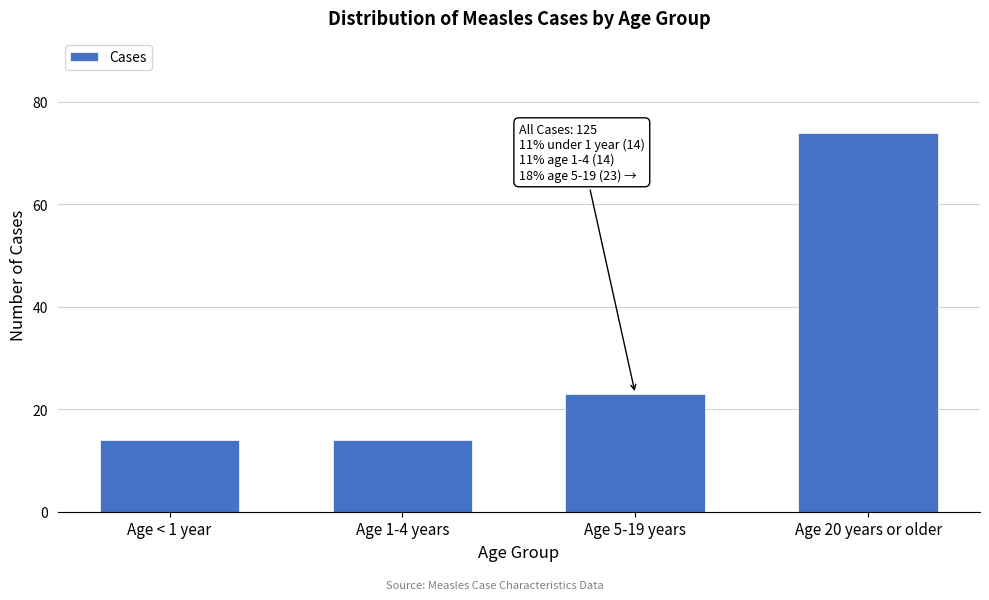

Reading right to left, list all the values displayed in this chart.

Age 20 years or older=74	Age 5-19 years=23	Age 1-4 years=14	Age < 1 year=14